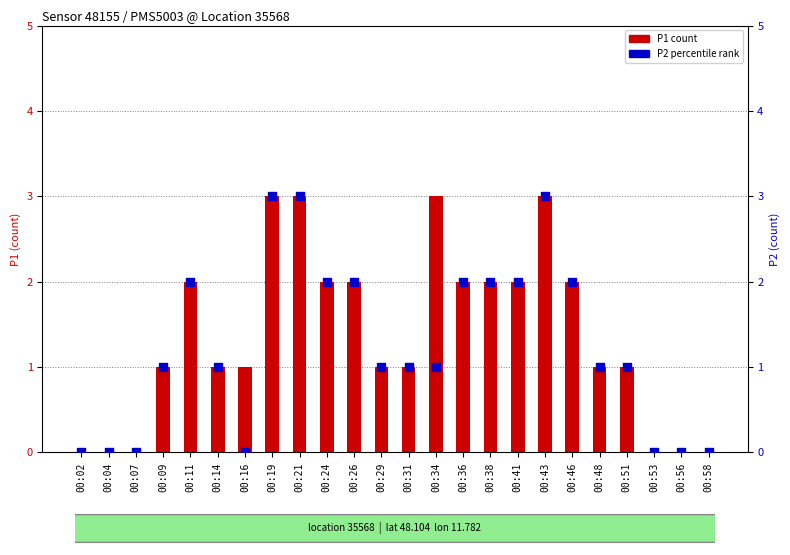

Which series reaches the minimum Y coordinate?

P1 (count)